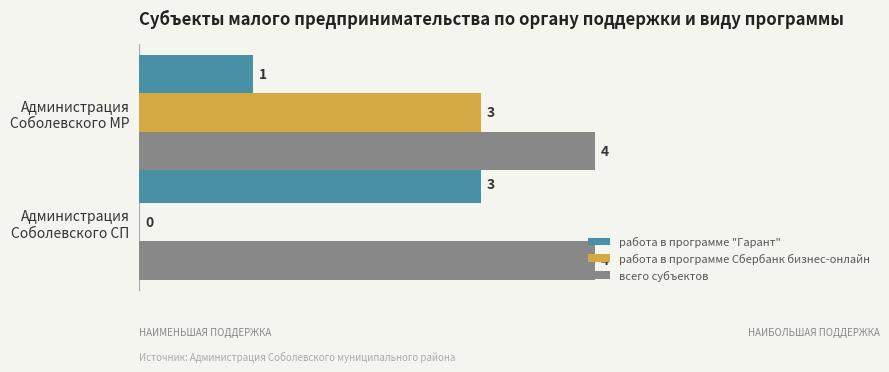

Which series has the largest total across all categories?

всего субъектов